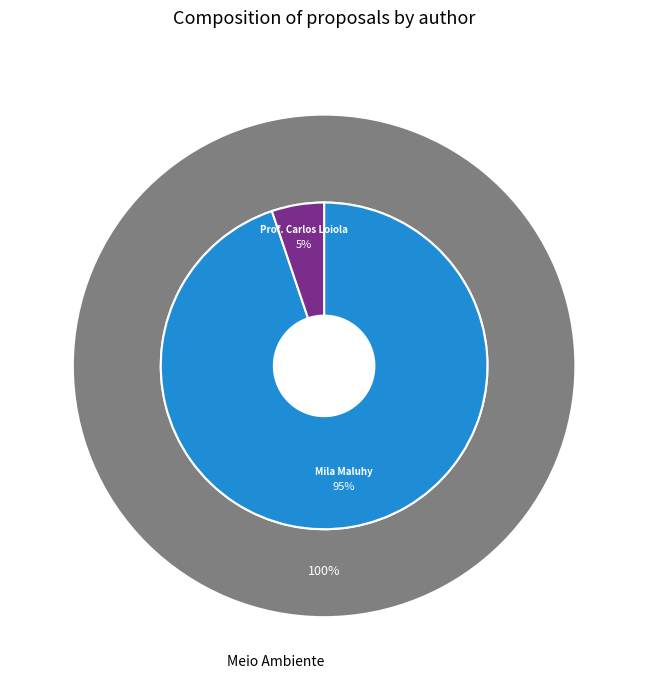

What is the total percentage of Prof. Carlos Loiola and Mila Maluhy?

100.0%